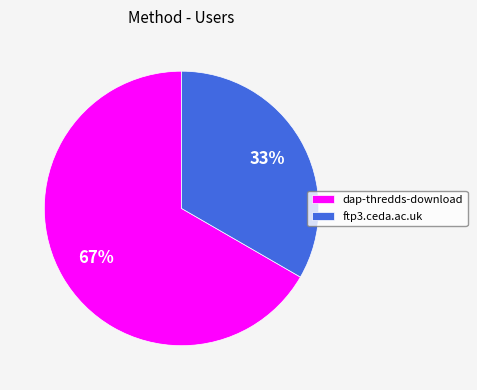

What percentage is the ftp3.ceda.ac.uk slice, to the nearest percent?

33%